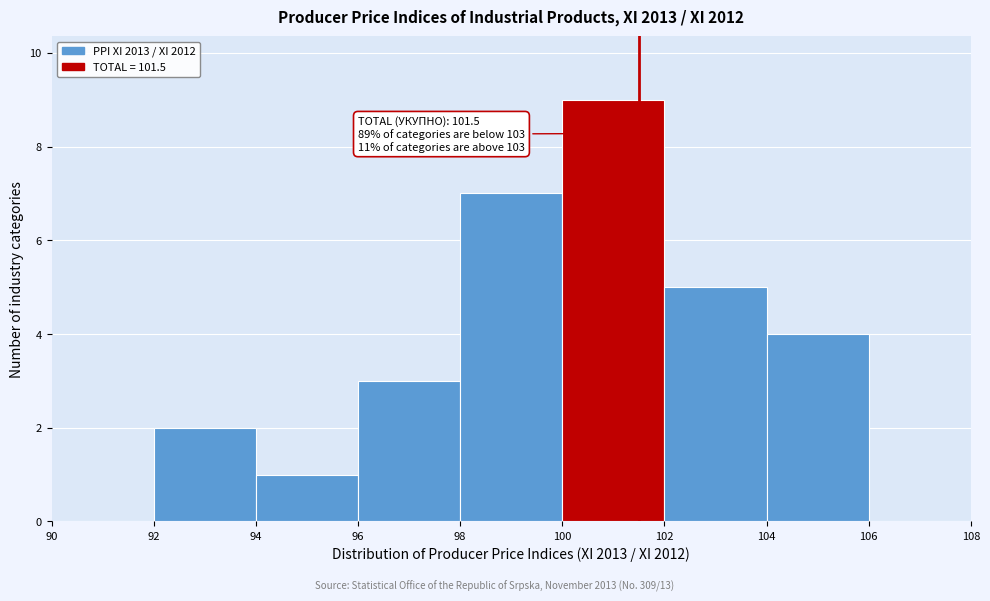

Over which range of the x-axis is the bar tallest?

100 to 102